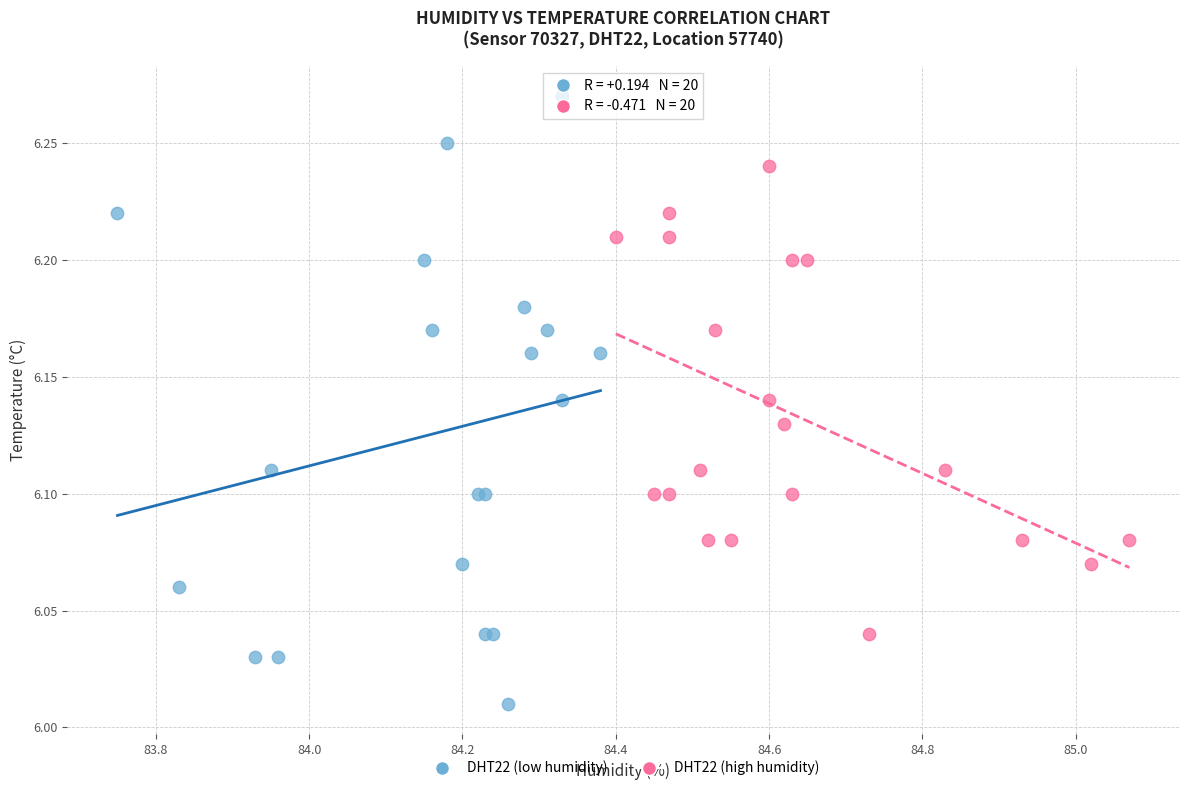

Which series has the largest Y range (max minus min)?

DHT22 (low humidity)